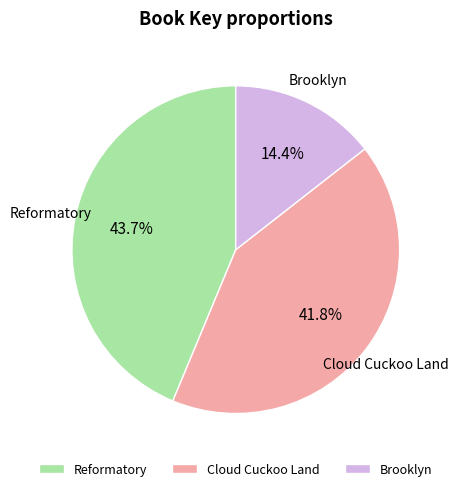

What is the largest slice in the pie chart?

Reformatory